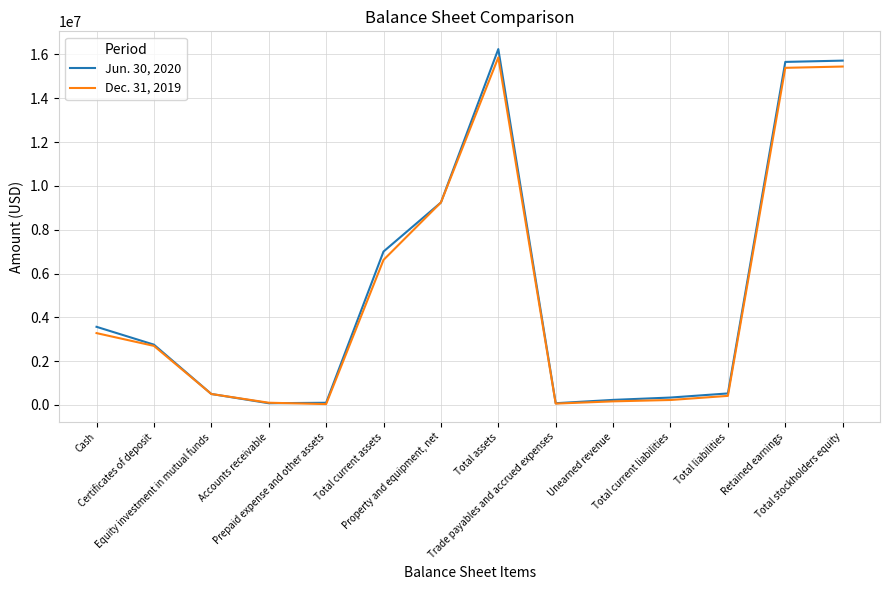

Which series ends up on top after the final intersection of Dec. 31, 2019 and Jun. 30, 2020?

Jun. 30, 2020